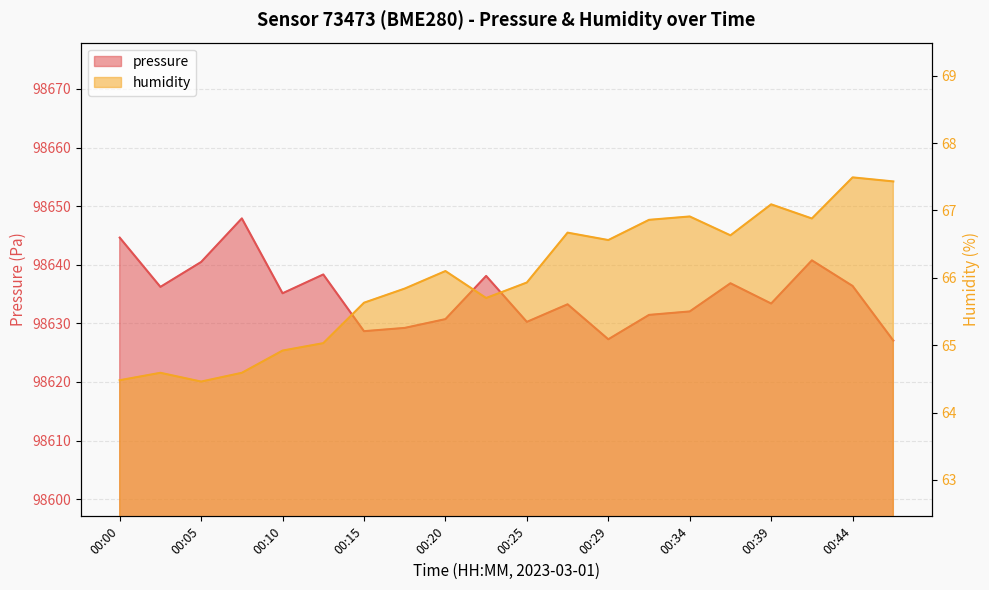

Rank the series at 00:03 from lowest to highest value.

humidity, pressure